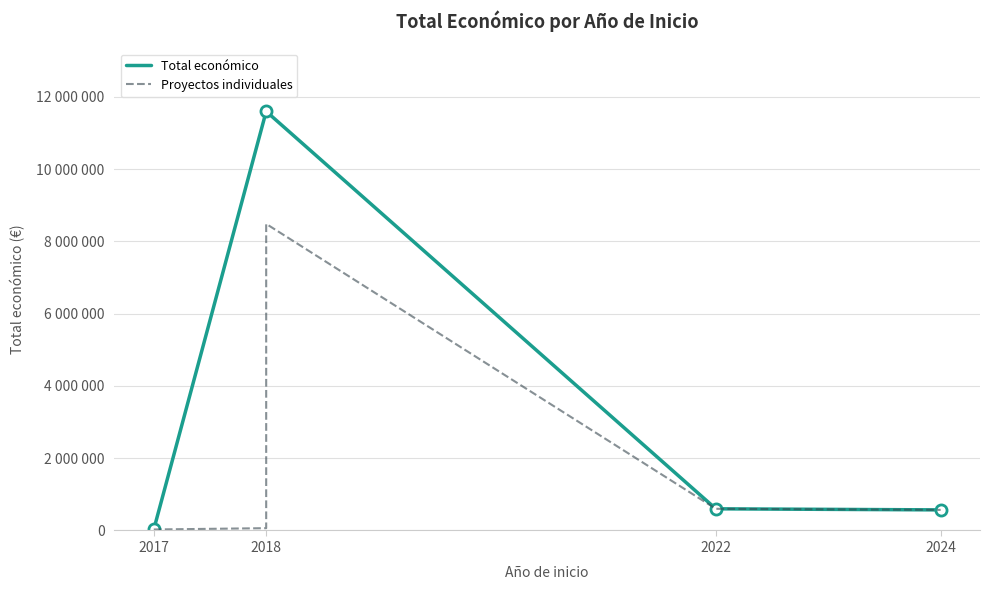

What is the ratio of the value at 2024 to the value at 2018?

0.1